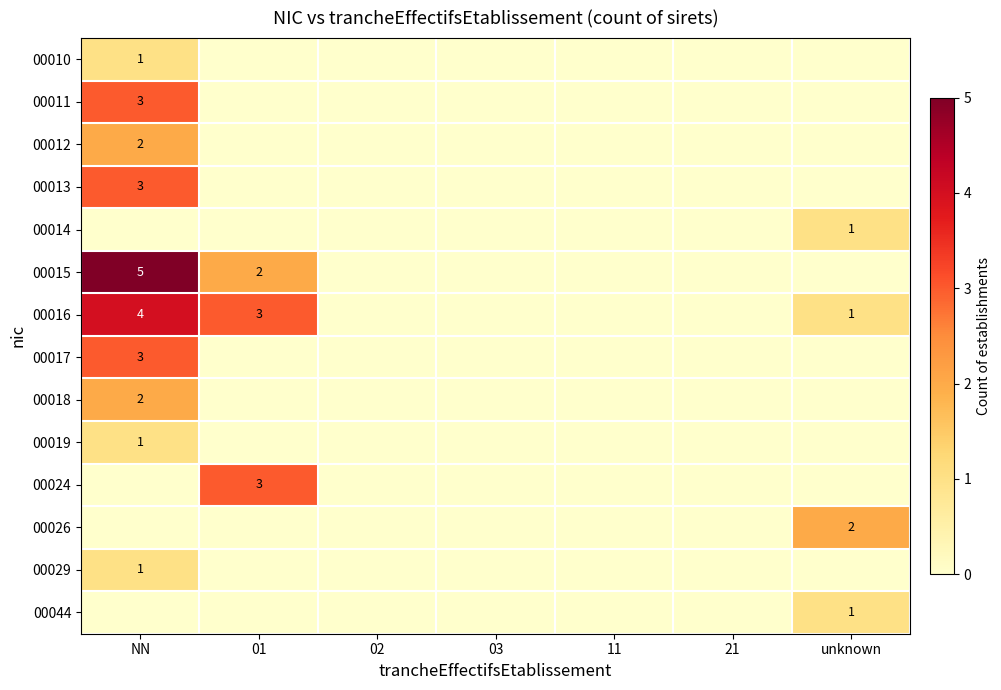

True or false: 00015 has a value of 2 at 01.

True